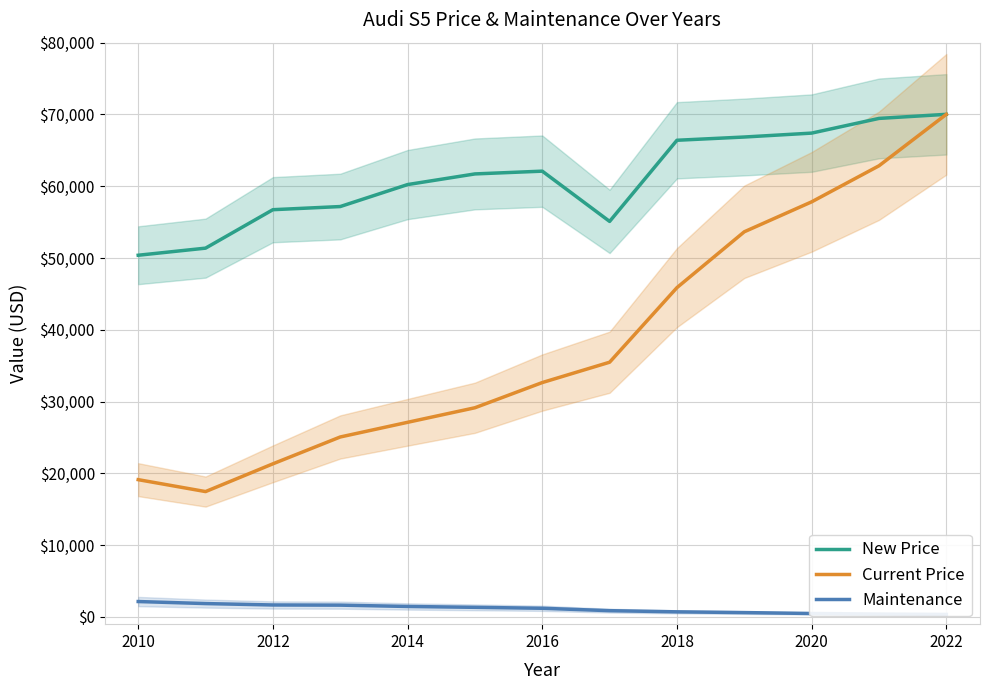

Is it true that Current Price equals 70018 at 2022?

True